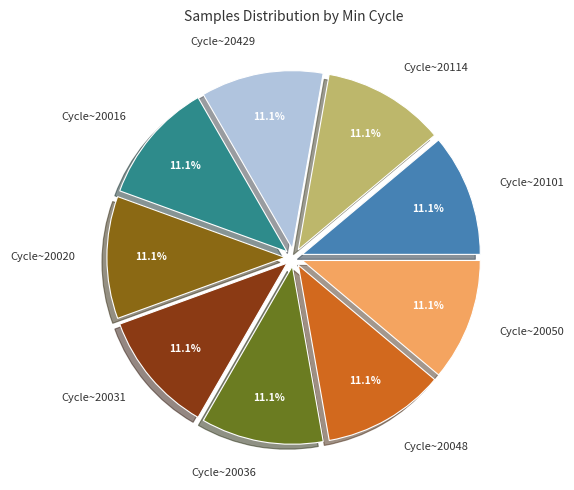

How many slices are in this pie chart?

9